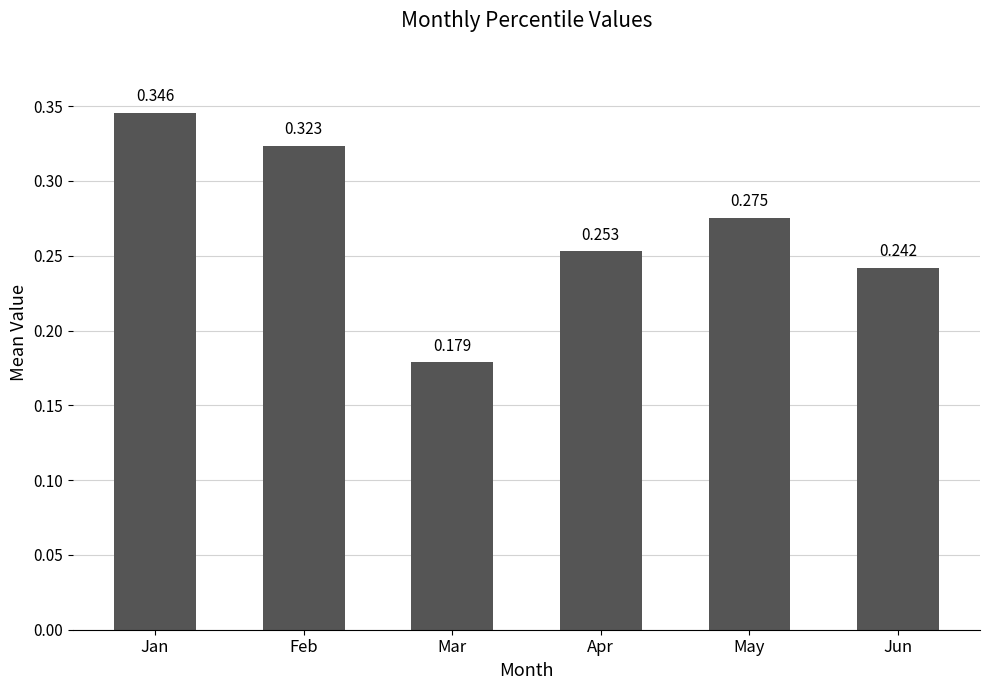

List the labels in order of value, largest first.

Jan, Feb, May, Apr, Jun, Mar